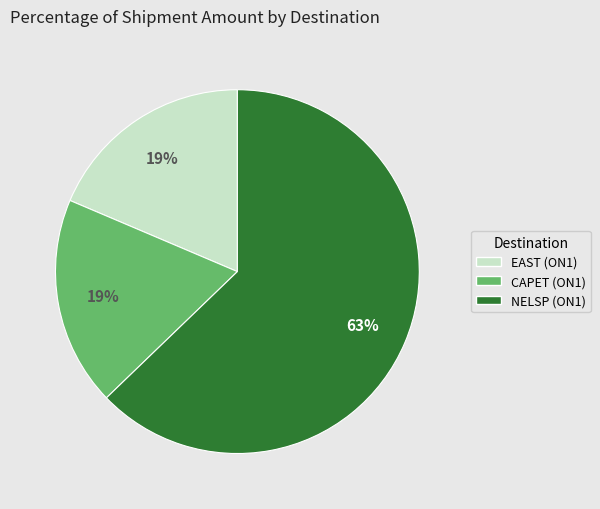

Combined, do NELSP (ON1) and CAPET (ON1) account for over 50%?

Yes